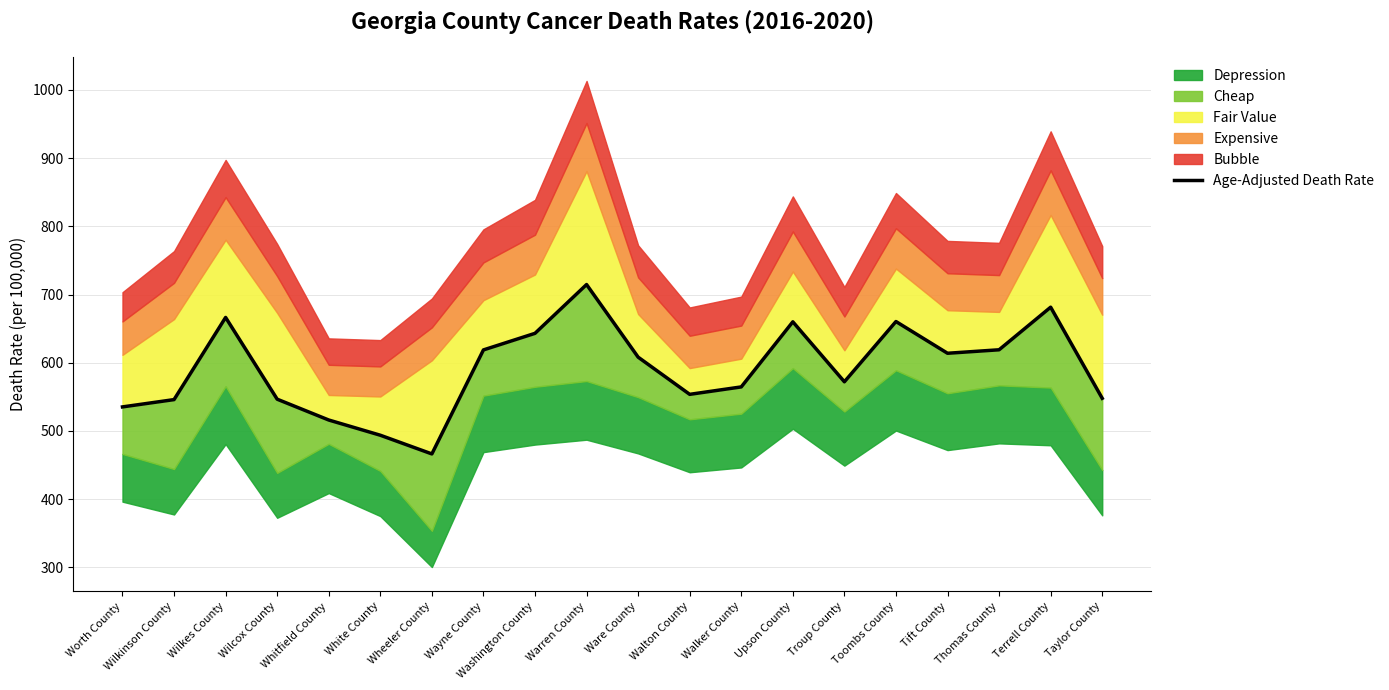

How many data points are less than 608?

10